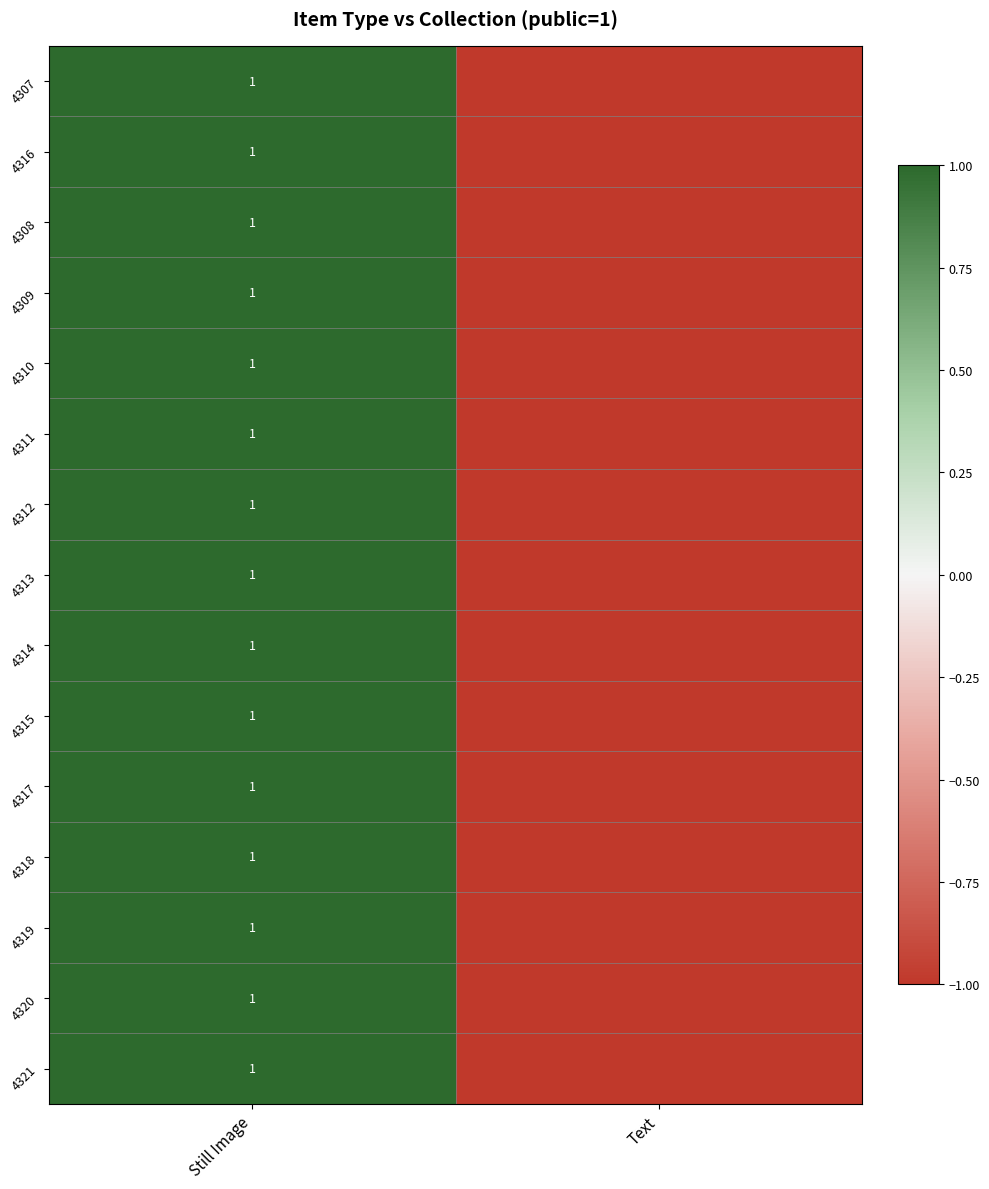

Is it true that 4321 equals 1 at Still Image?

True